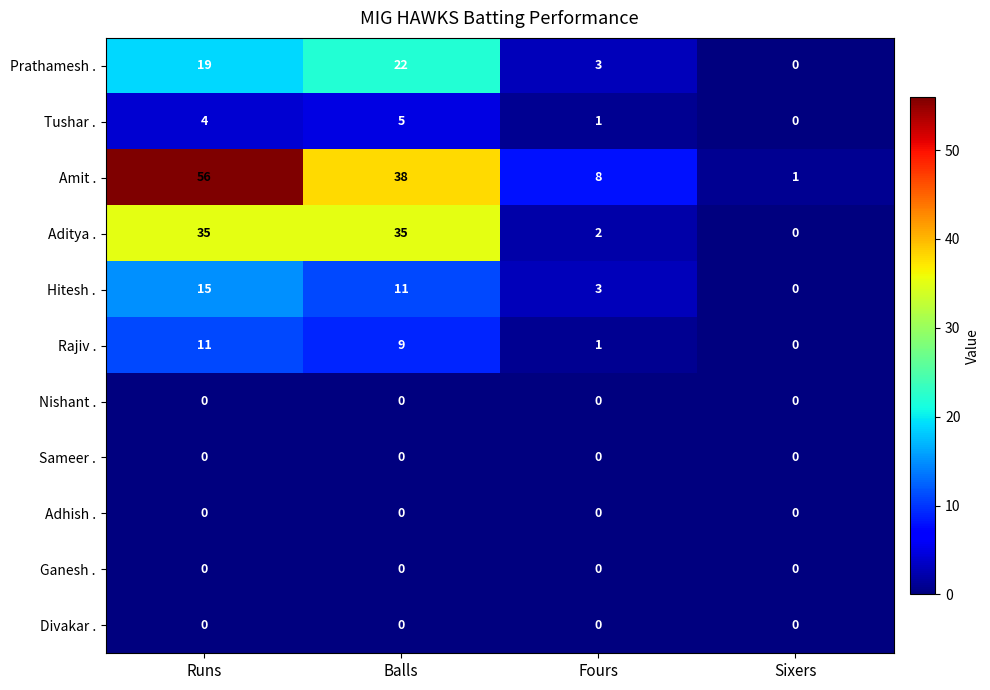

Is it true that Amit . equals 14 at Fours?

False